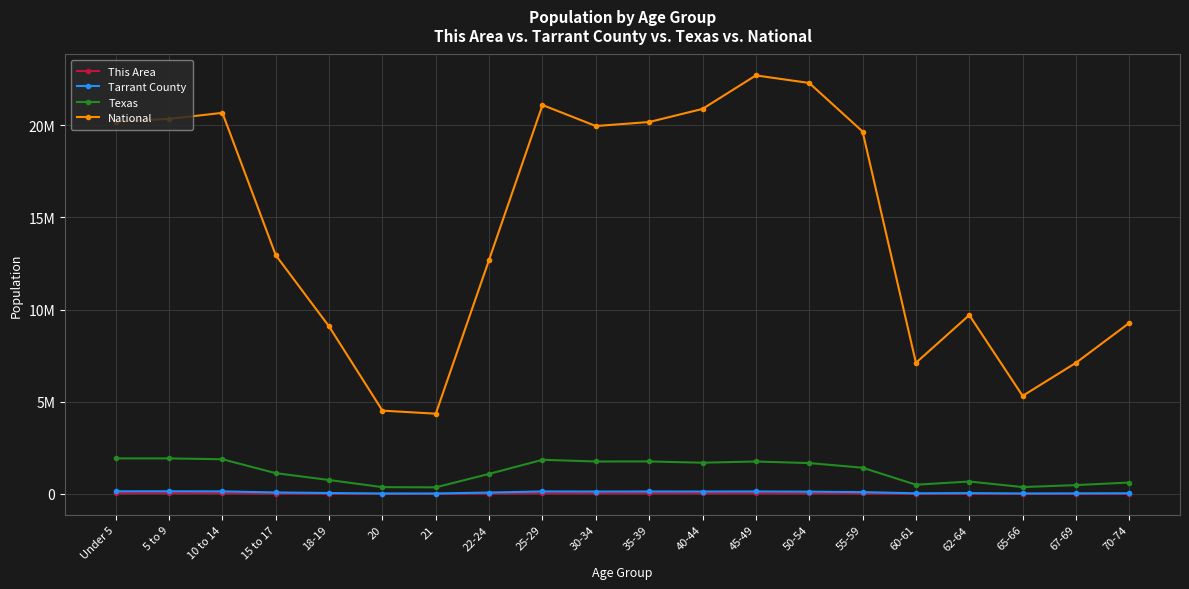

What position from the right is 70-74?

1